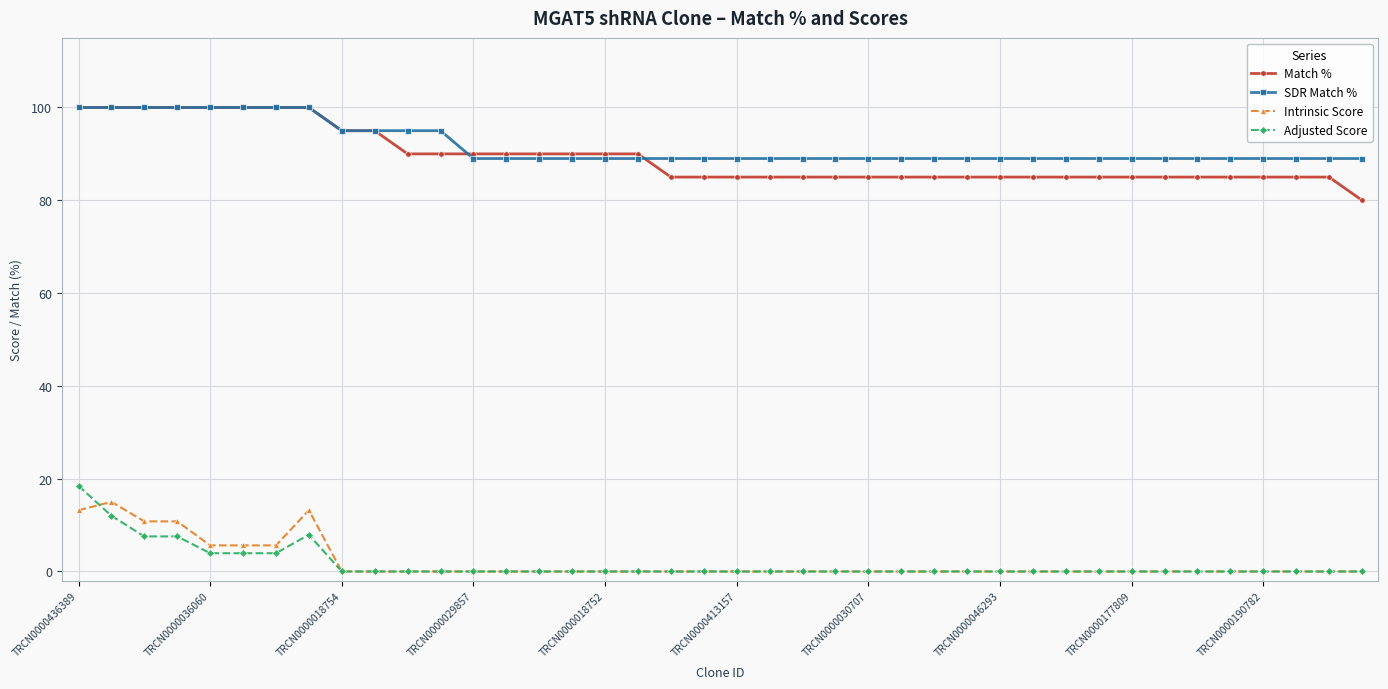

What is the maximum value shown in the chart?

100.0